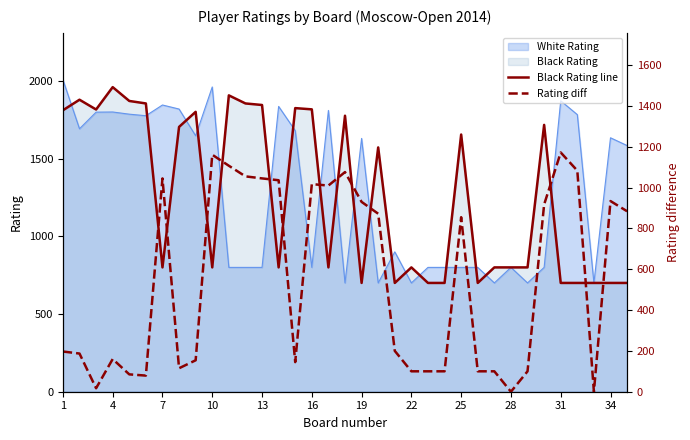

What is the lowest value of the White Rating series?

700